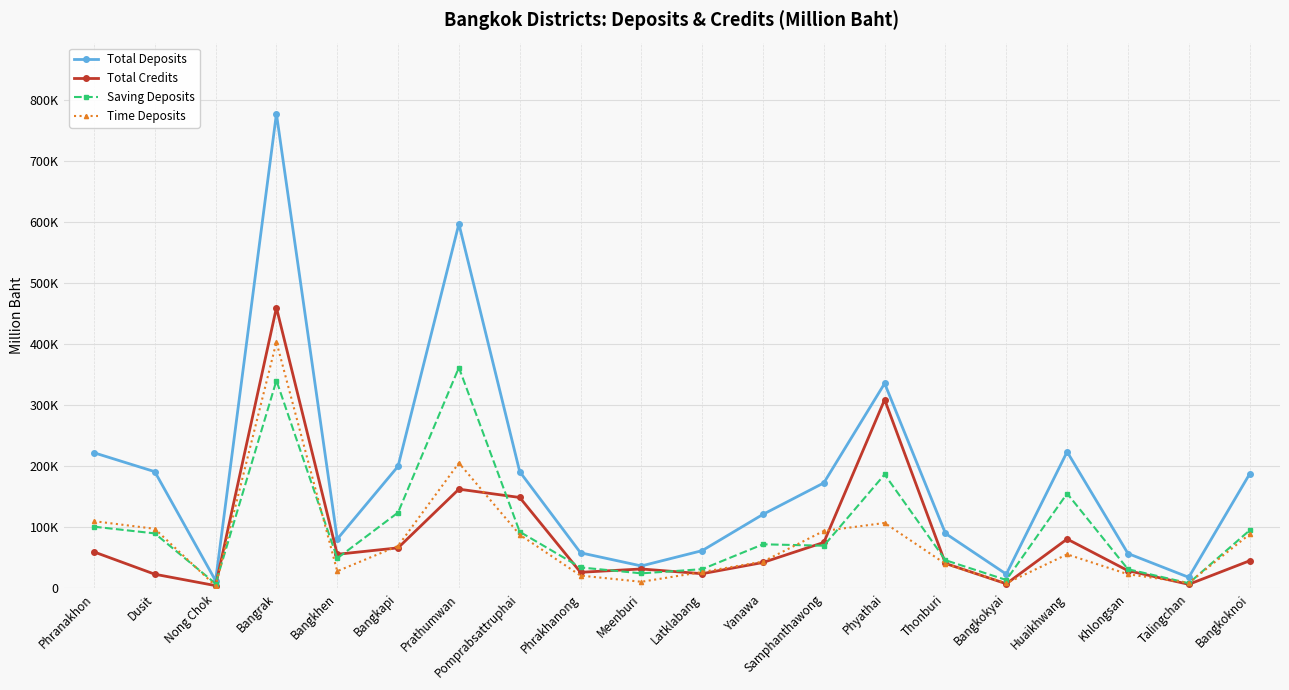

What are all the series names shown in the legend?

Total Deposits, Total Credits, Saving Deposits, Time Deposits